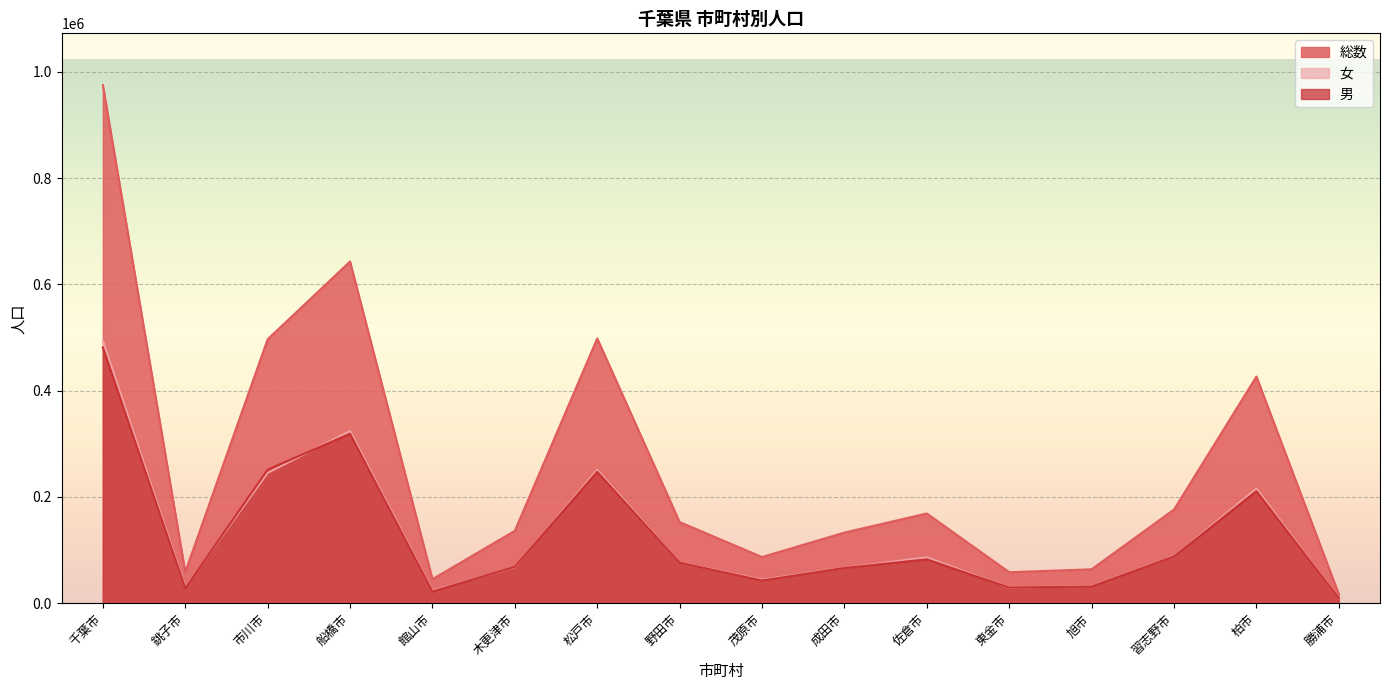

The value of 女 at 館山市 is 23307. True or false?

True